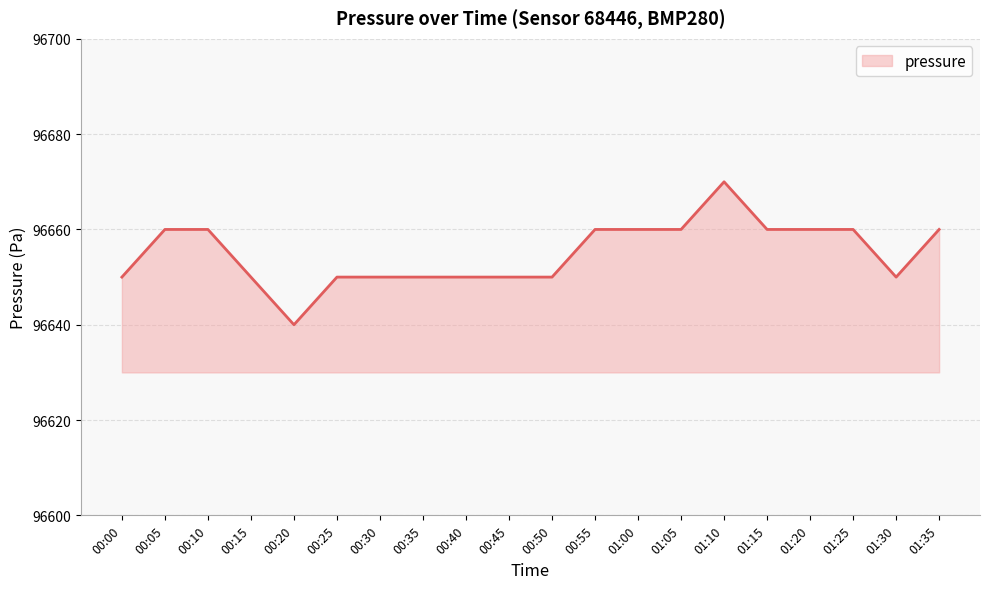

The chart shows a value of 96650 at 00:15. True or false?

True